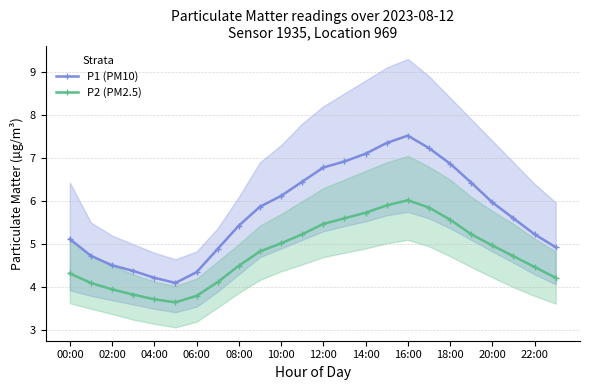

What is the maximum value for P2 (PM2.5)?

6.0